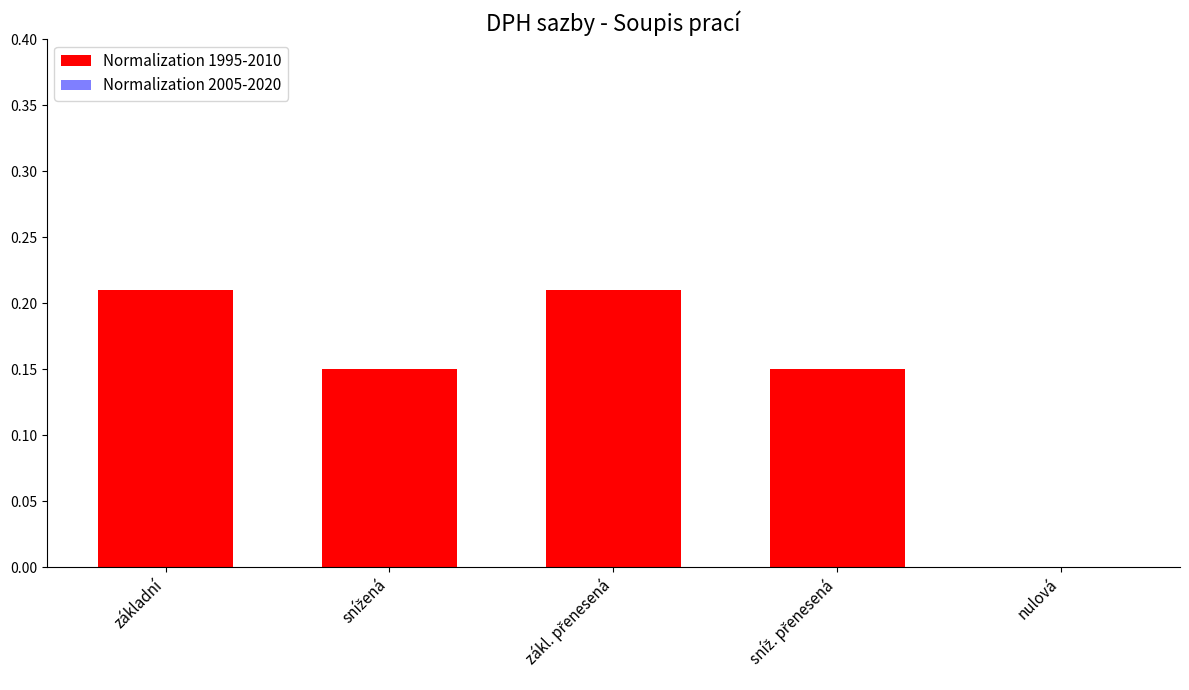

The value at základní is 0.3. True or false?

False